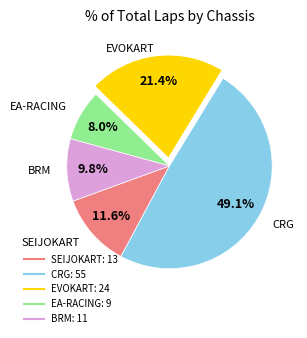

Does any single category account for the majority?

No